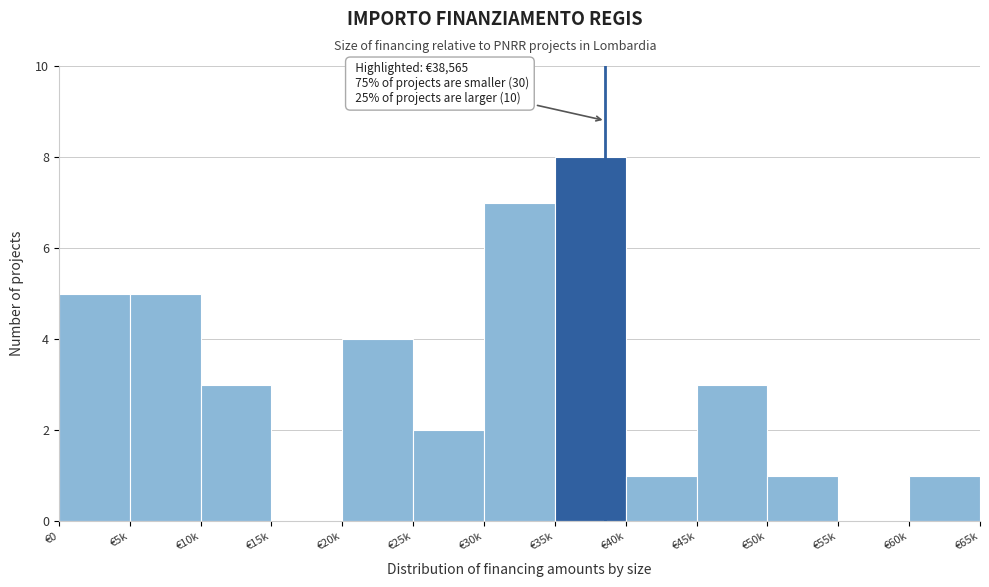

Reading left to right, transcribe all the data shown in this chart.

€0=5	€5k=5	€10k=3	€15k=0	€20k=4	€25k=2	€30k=7	€35k=8	€40k=1	€45k=3	€50k=1	€55k=0	€60k=1